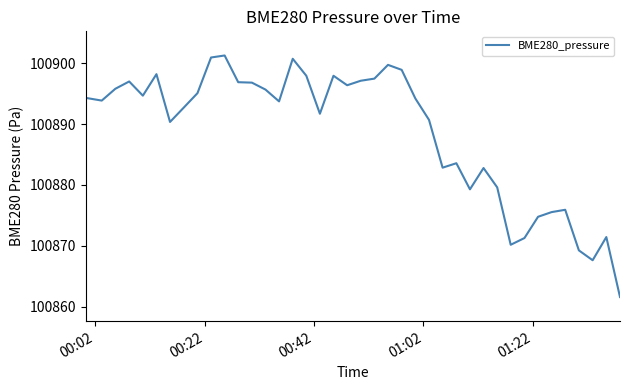

True or false: the data has more than 0 interior local peaks.

True